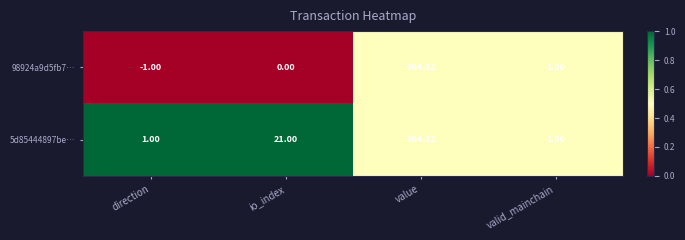

Which category has the highest value across all series?

value